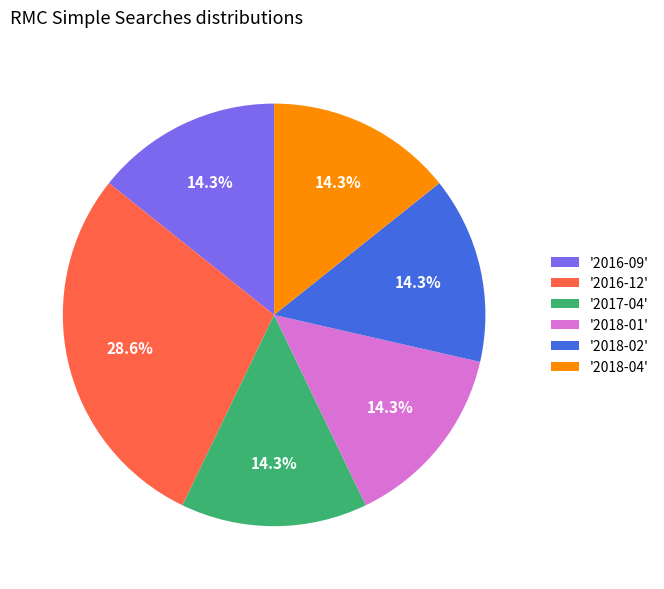

Which slice is the largest?

'2016-12'